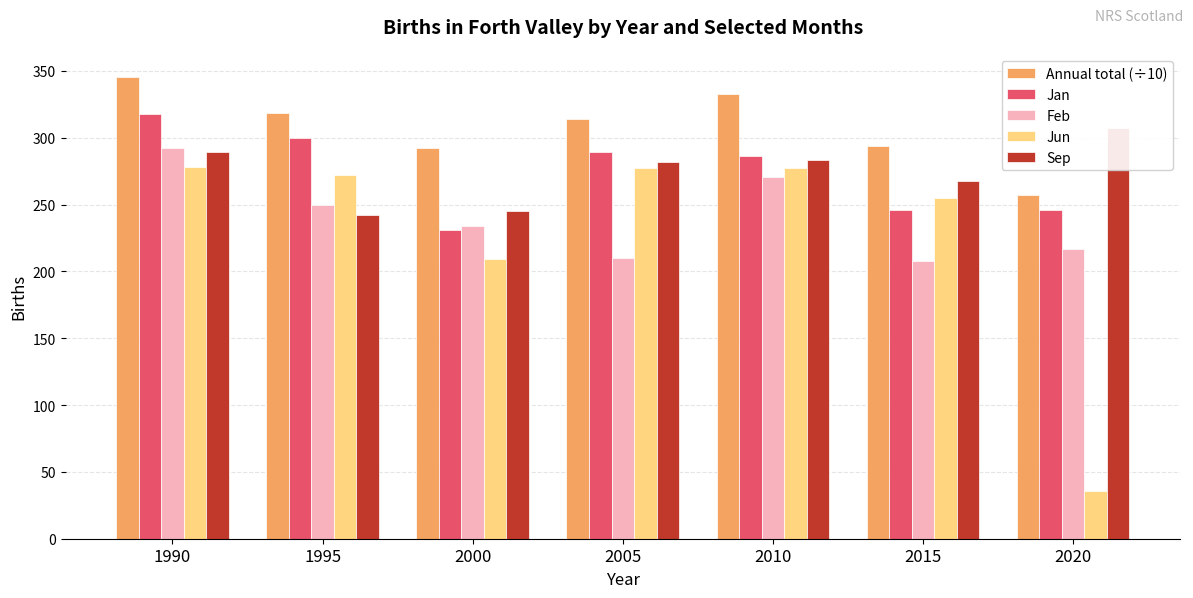

What is the value of the Sep bar at the 4th from the left?

282.0